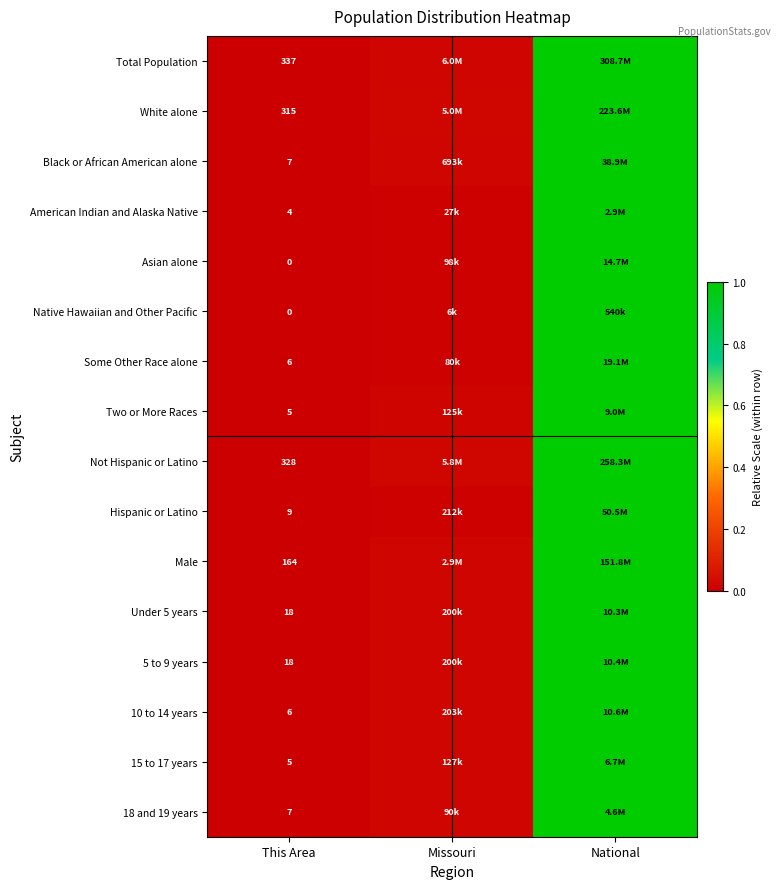

Is the value of Under 5 years at This Area greater than the value of Some Other Race alone at This Area?

Yes